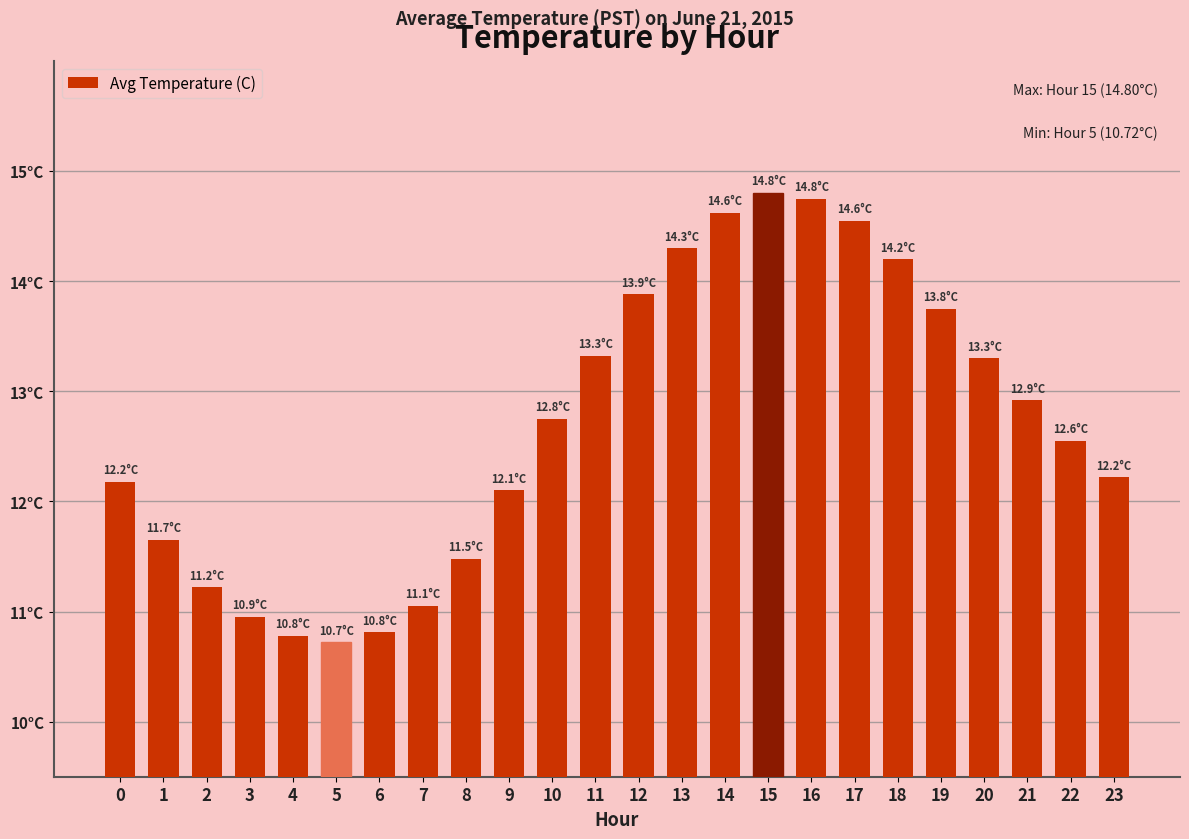

What is the sum of all values?

304.9